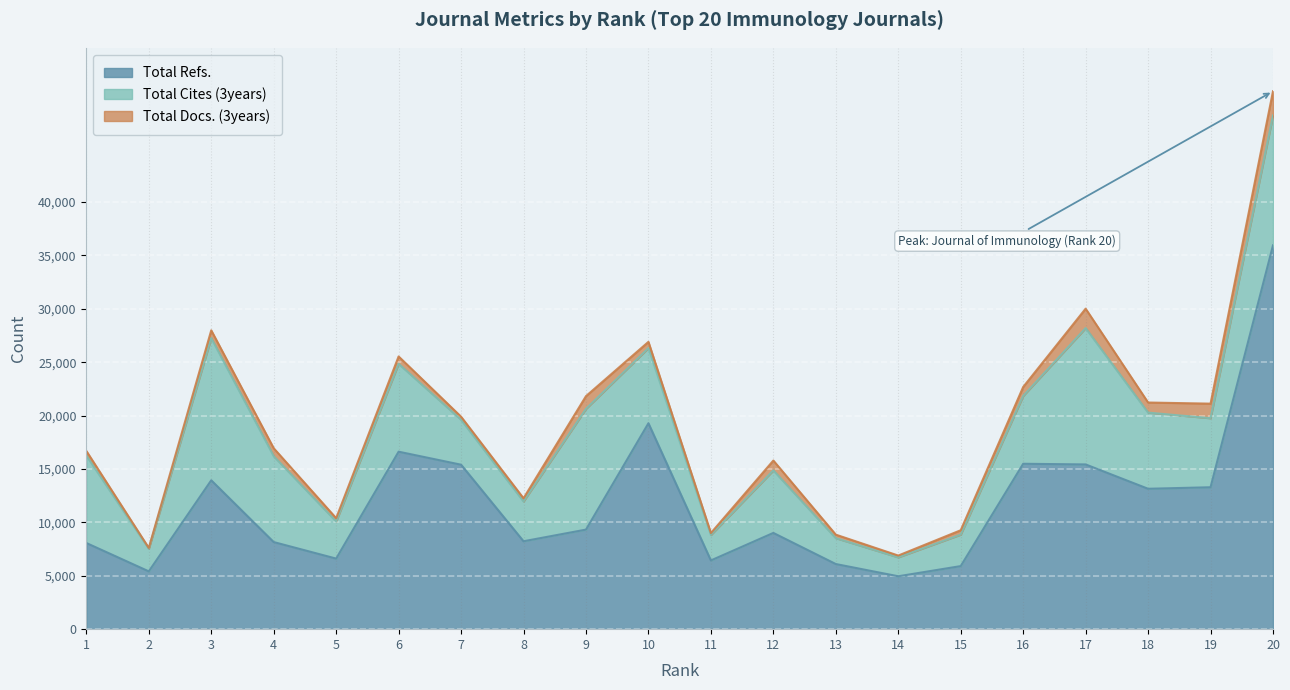

What is the maximum value shown in the chart?

35945